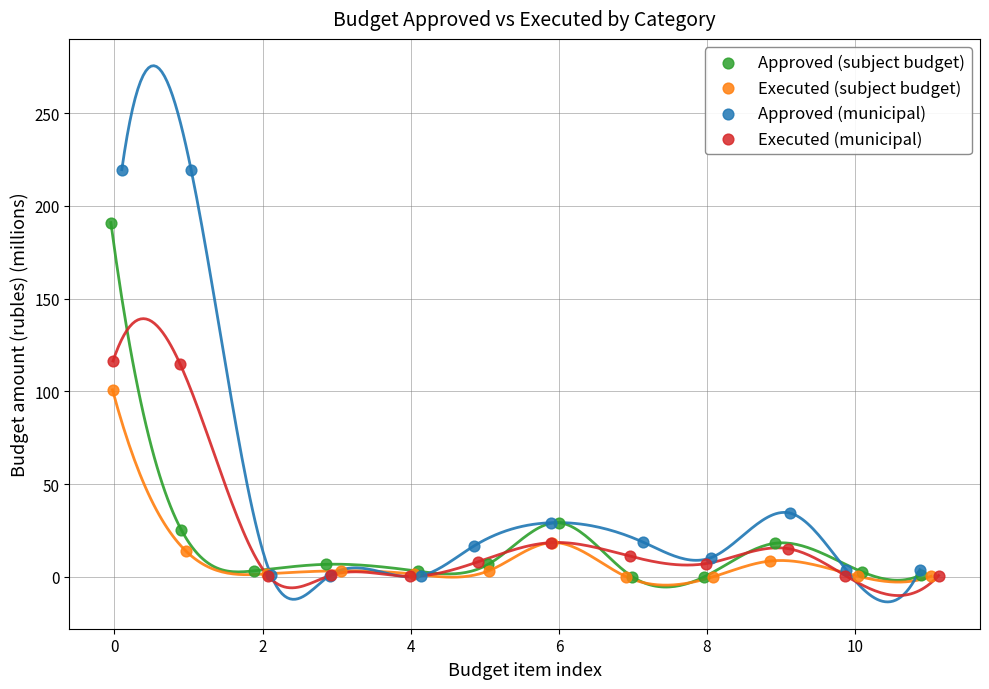

What are all the series names shown in the legend?

Approved (subject budget), Executed (subject budget), Approved (municipal), Executed (municipal)